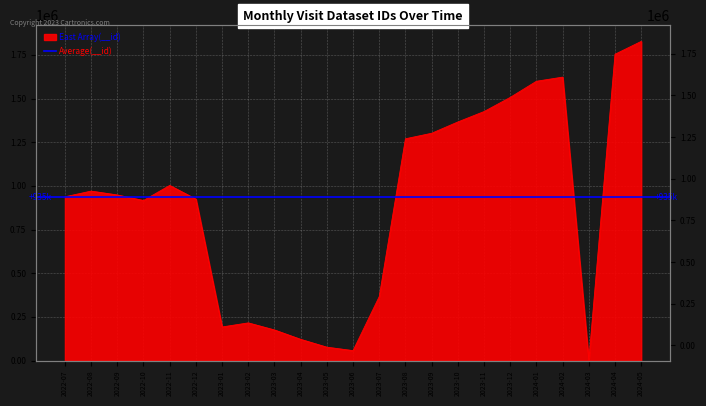

At which category does the data reach its first local valley?

2022-10